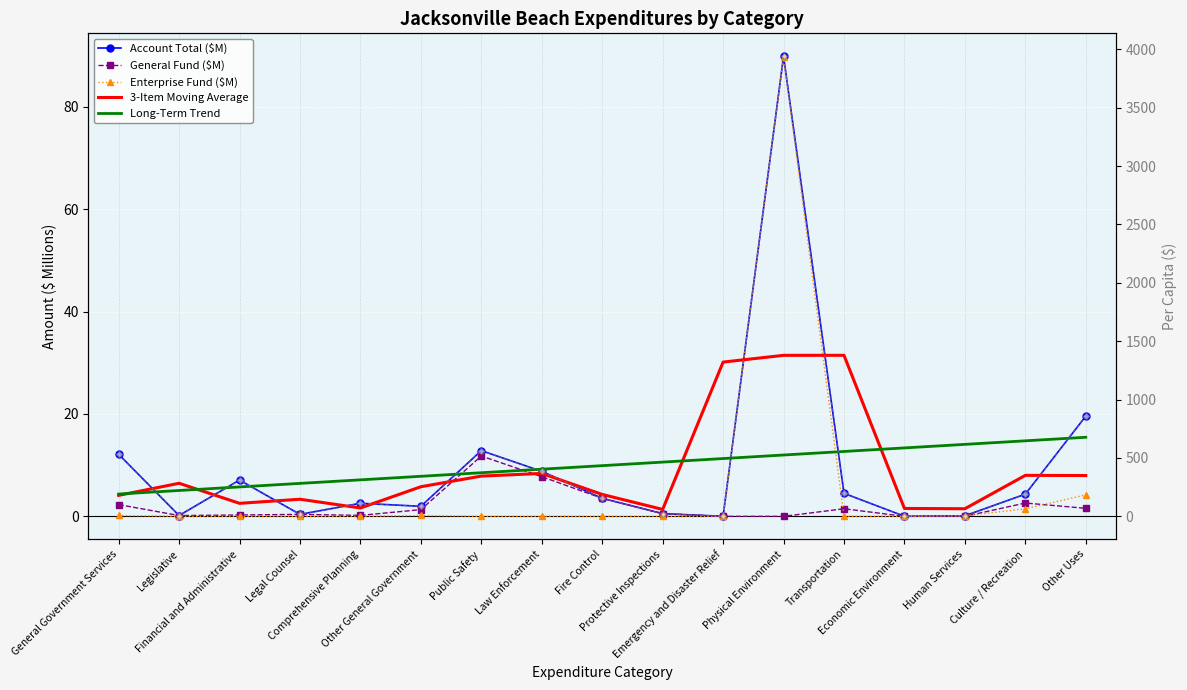

What is the total value across all series at Human Services?

20.5